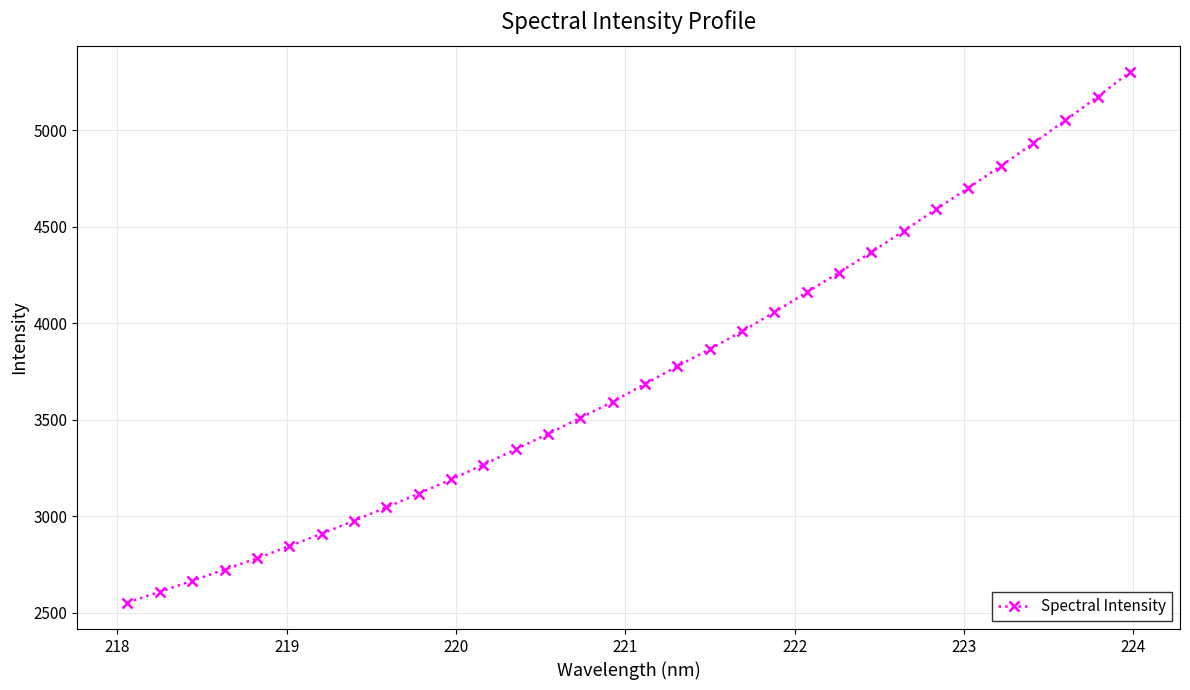

What is the sum of all values?

119736.8